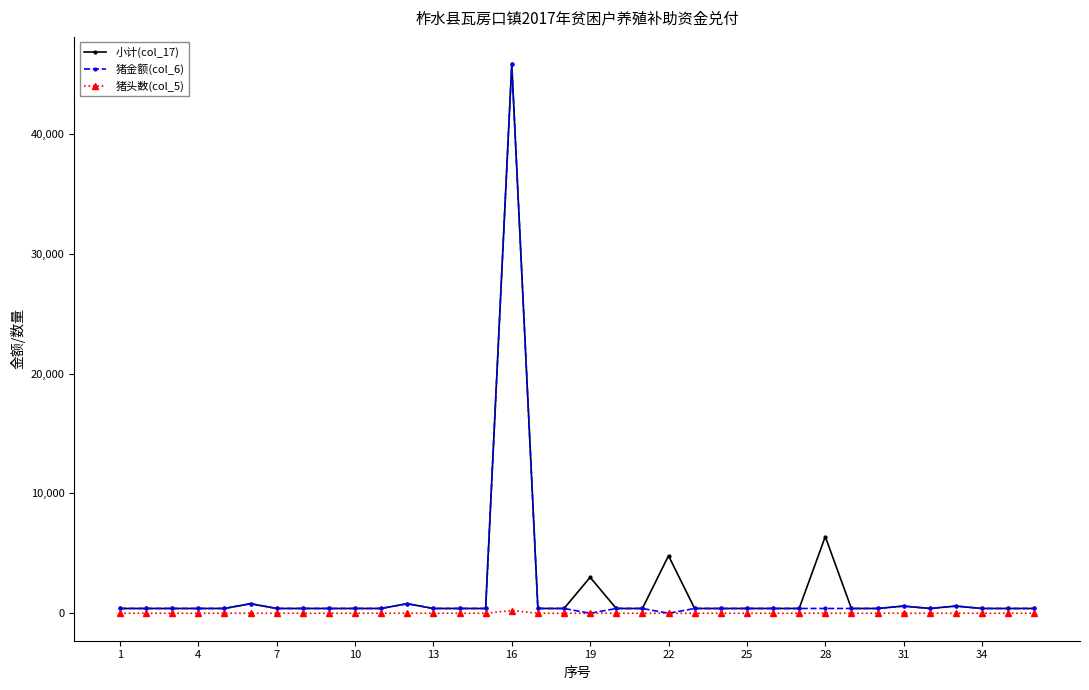

True or false: 猪金额(col_6) has more than 0 interior local peaks.

True